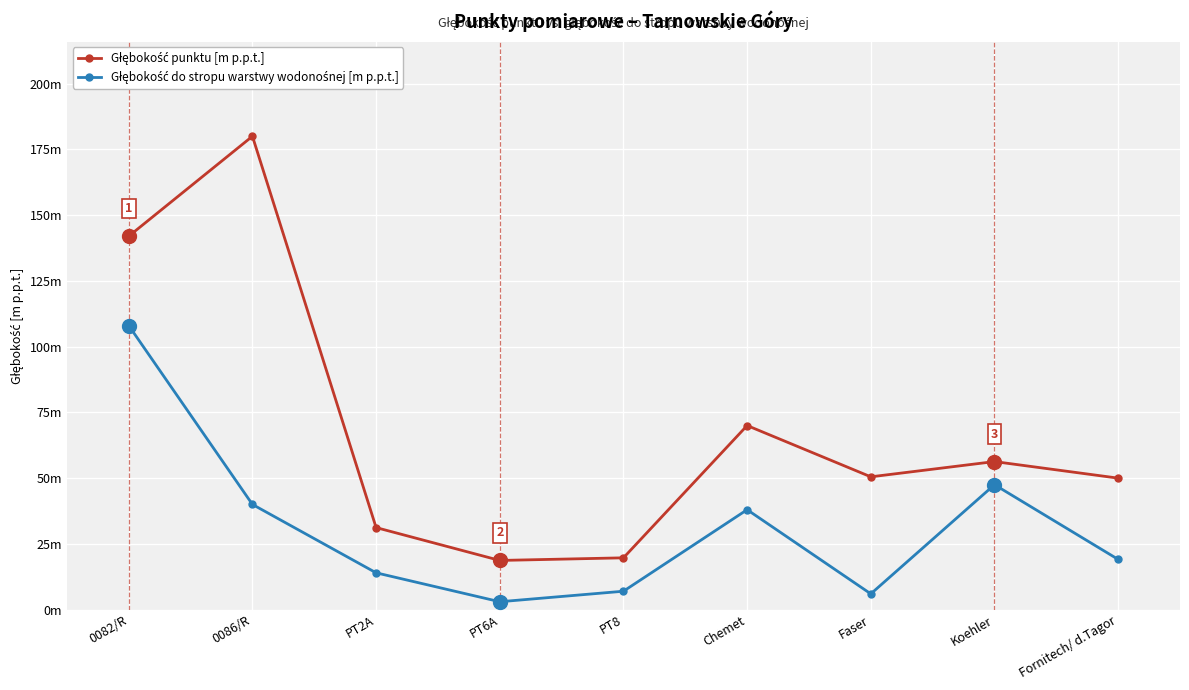

What value does the Głębokość do stropu warstwy wodonośnej [m p.p.t.] series have at PT8?

7.0